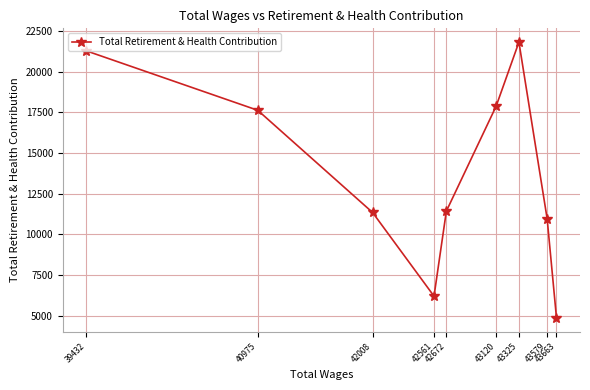

Reading left to right, list all the values displayed in this chart.

39432=21272	40975=17620	42008=11343	42561=6199	42672=11424	43120=17873	43325=21808	43579=10956	43663=4862